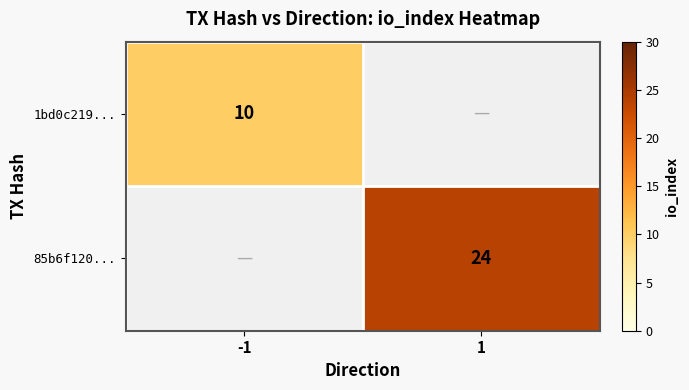

Is the value of 85b6f120... at 1 greater than the value of 1bd0c219... at -1?

Yes